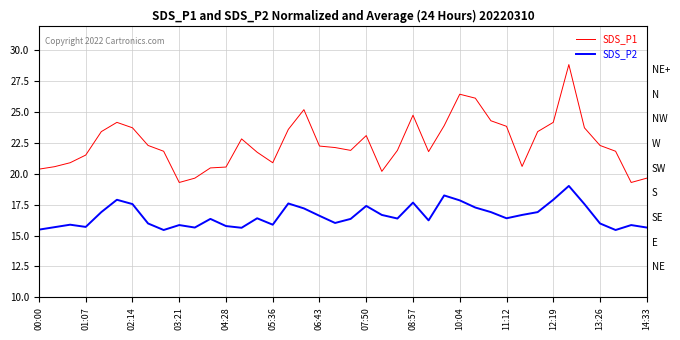

What is the minimum value shown in the chart?

15.4